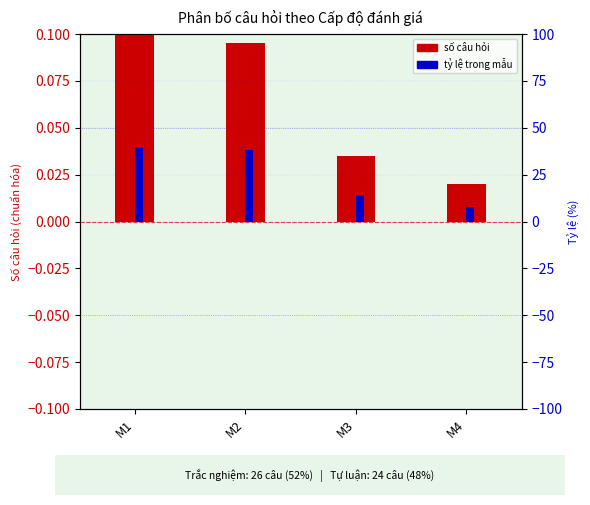

At which label is câu hỏi (số lượng) closest to 0?

M4